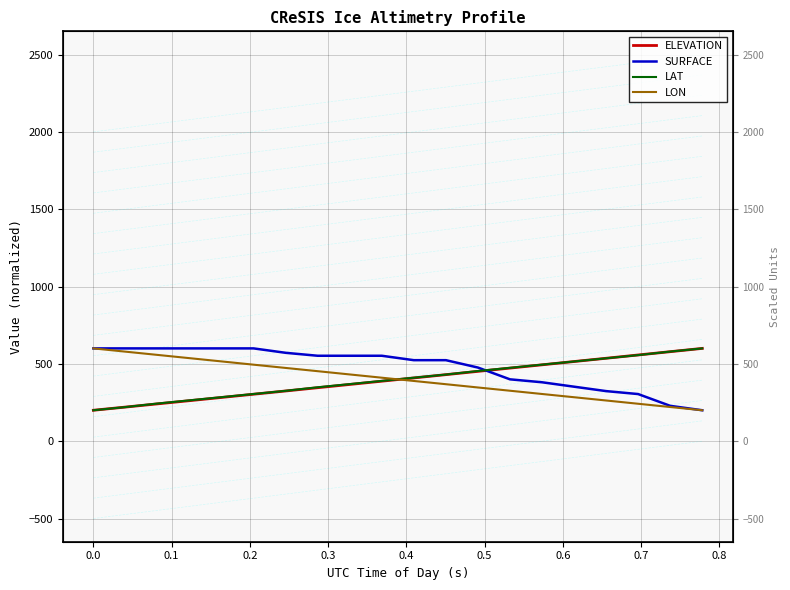

How many lines are shown in the chart?

4